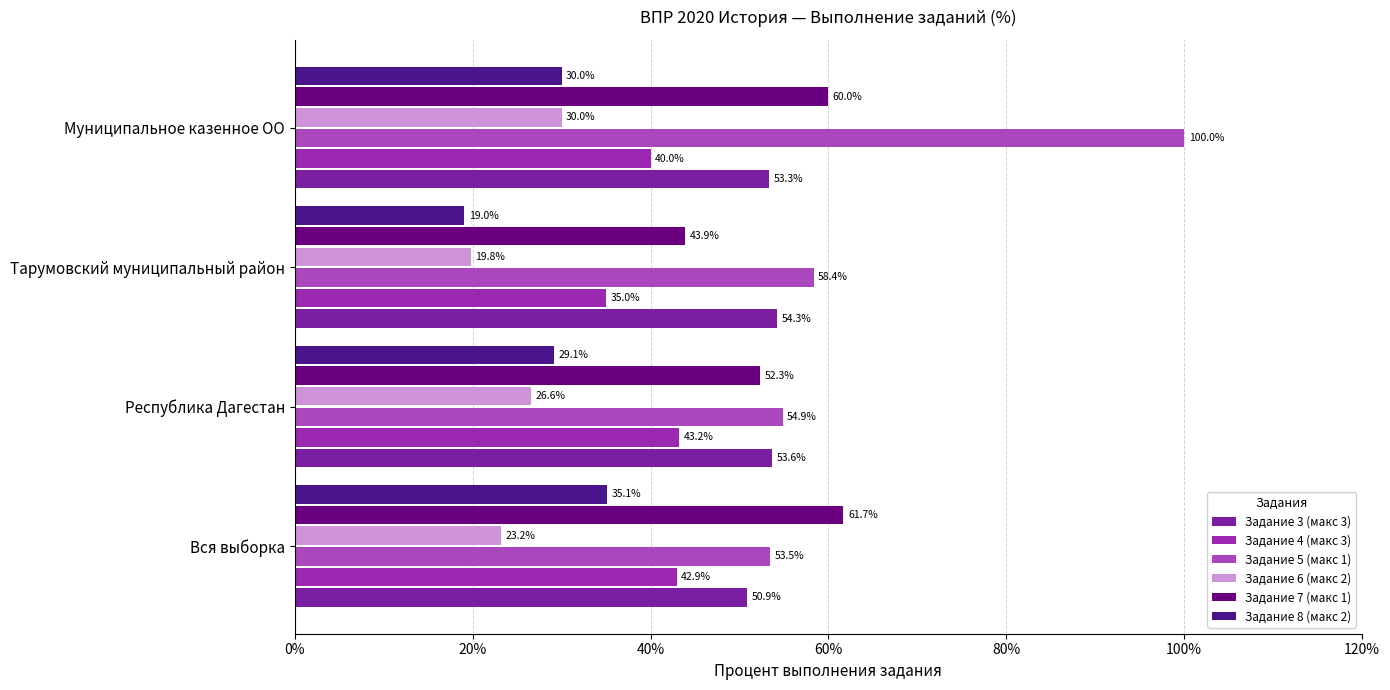

What is the average value of the Задание 6 (макс 2) series?

24.9